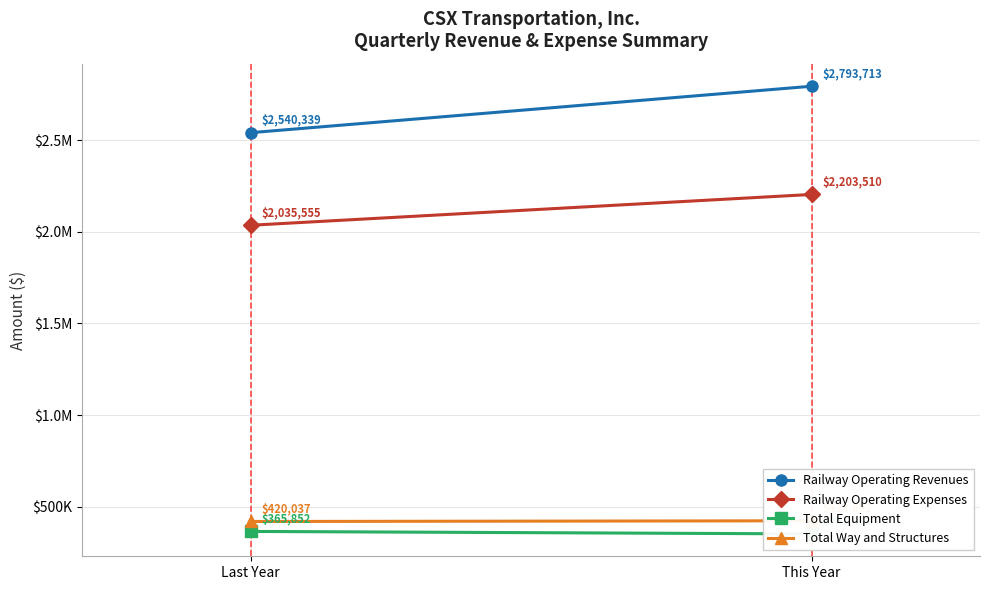

Is the value of Total Equipment at This Year greater than the value of Total Way and Structures at Last Year?

No